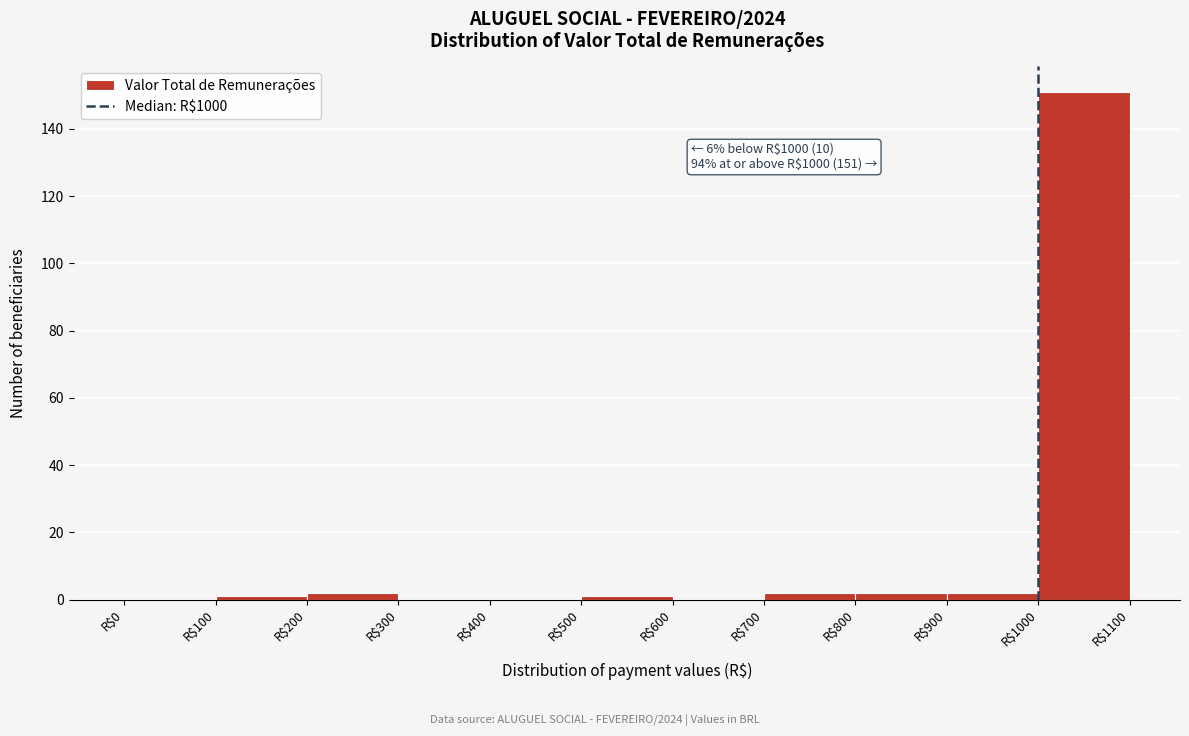

Over which range of the x-axis is the bar tallest?

1000 to 1100